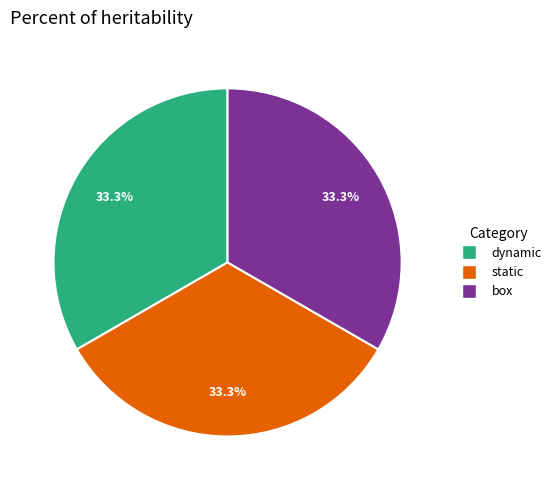

To the nearest percent, what percentage of the pie is static?

33%